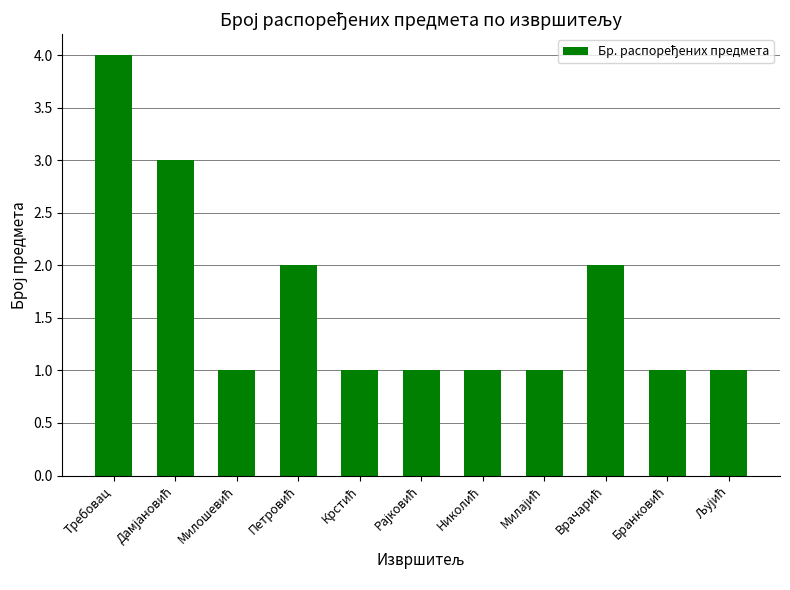

True or false: the data shows 4 at Требовац.

True